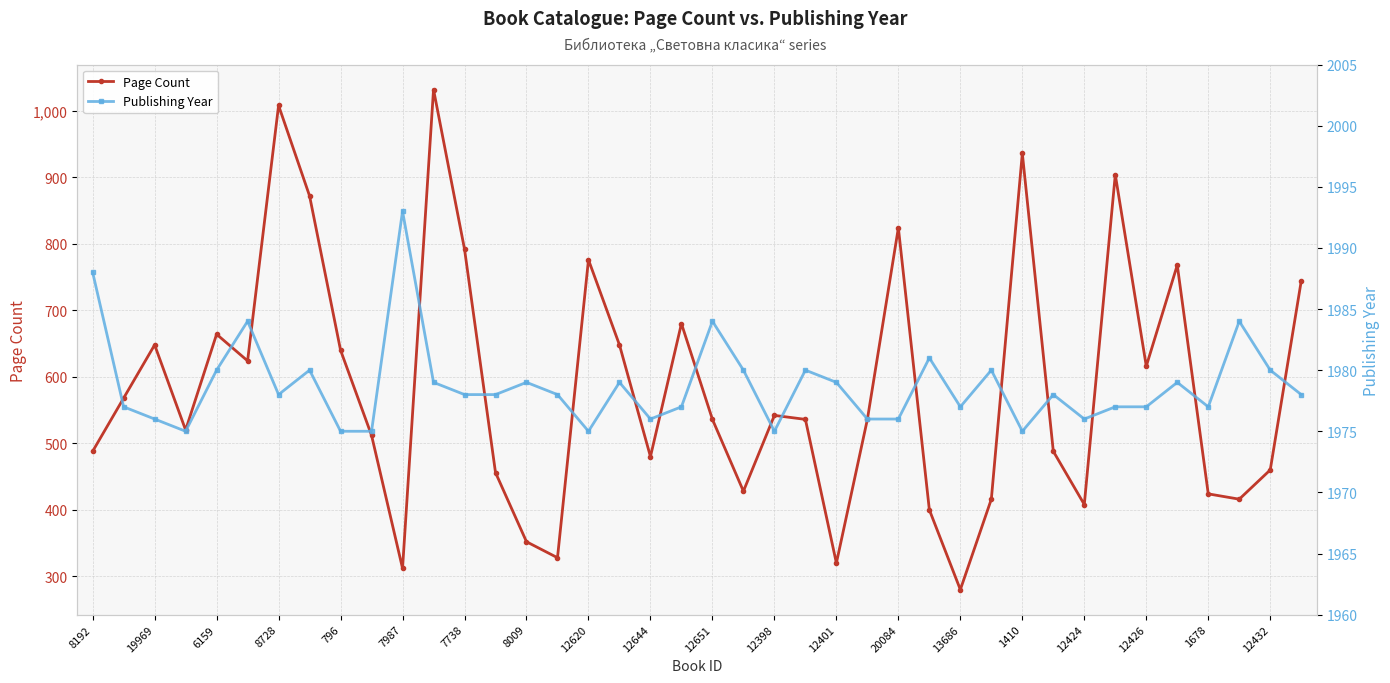

True or false: Page Count and Publishing Year cross at least once.

False